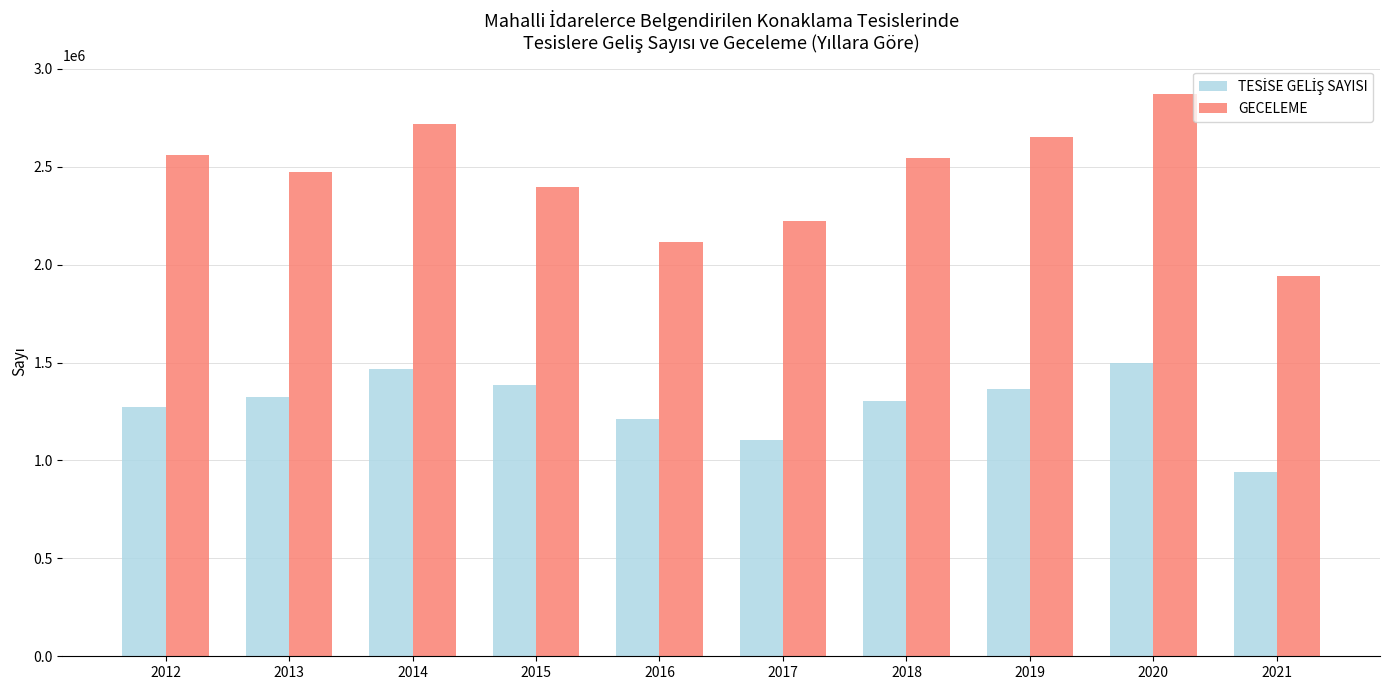

What is the smallest value displayed?

940331